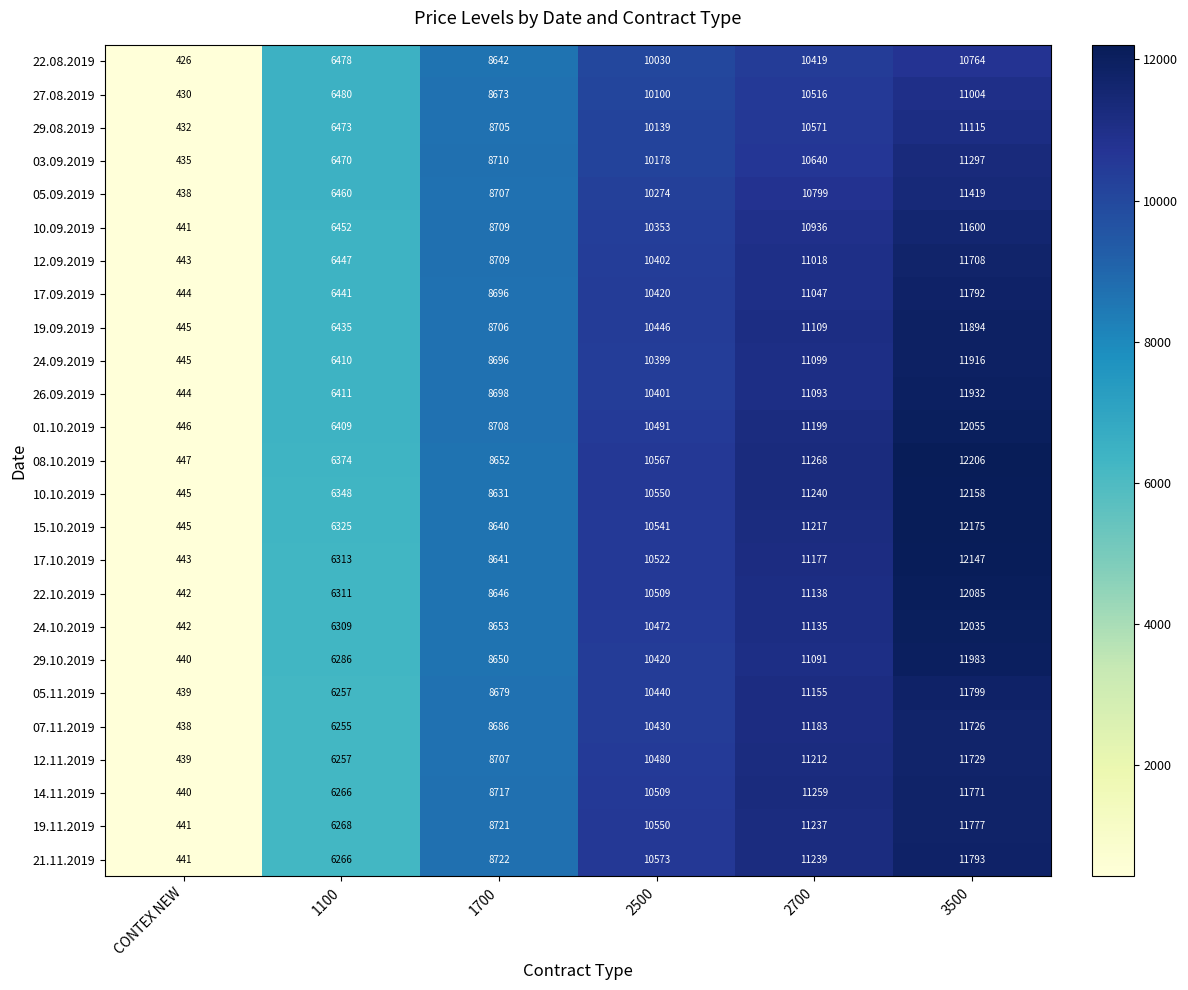

Which series has the largest total across all categories?

08.10.2019